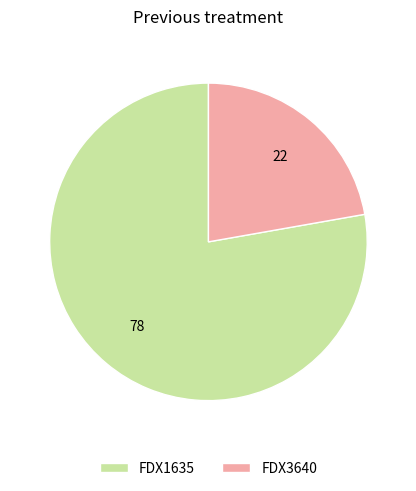

Which category accounts for the majority?

FDX1635